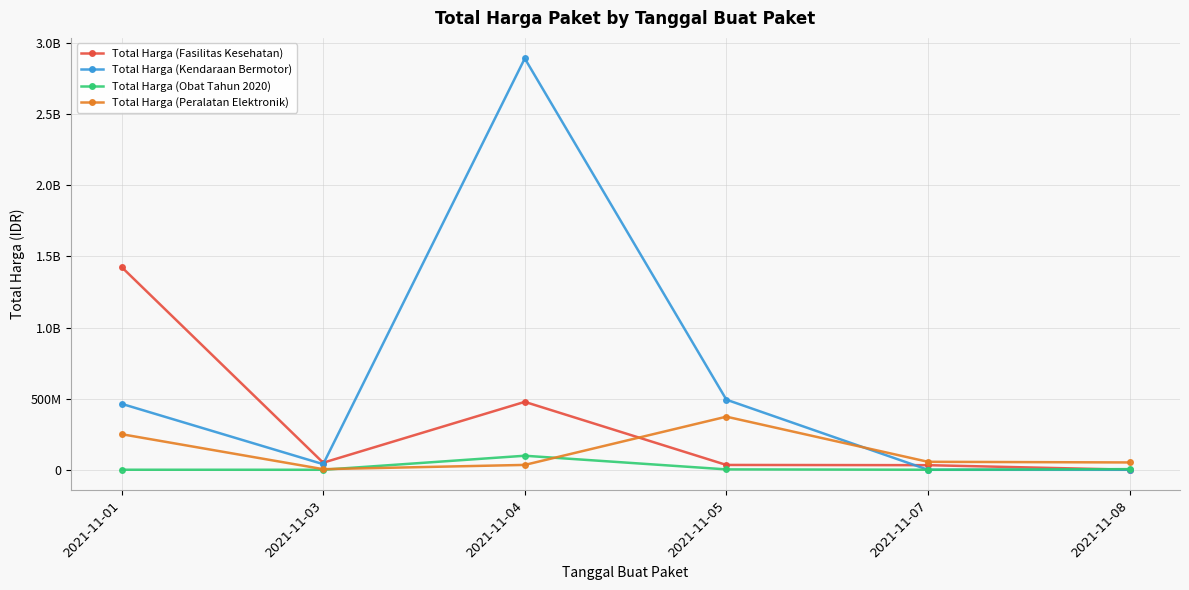

What are all the series names shown in the legend?

Total Harga (Fasilitas Kesehatan), Total Harga (Kendaraan Bermotor), Total Harga (Obat Tahun 2020), Total Harga (Peralatan Elektronik)